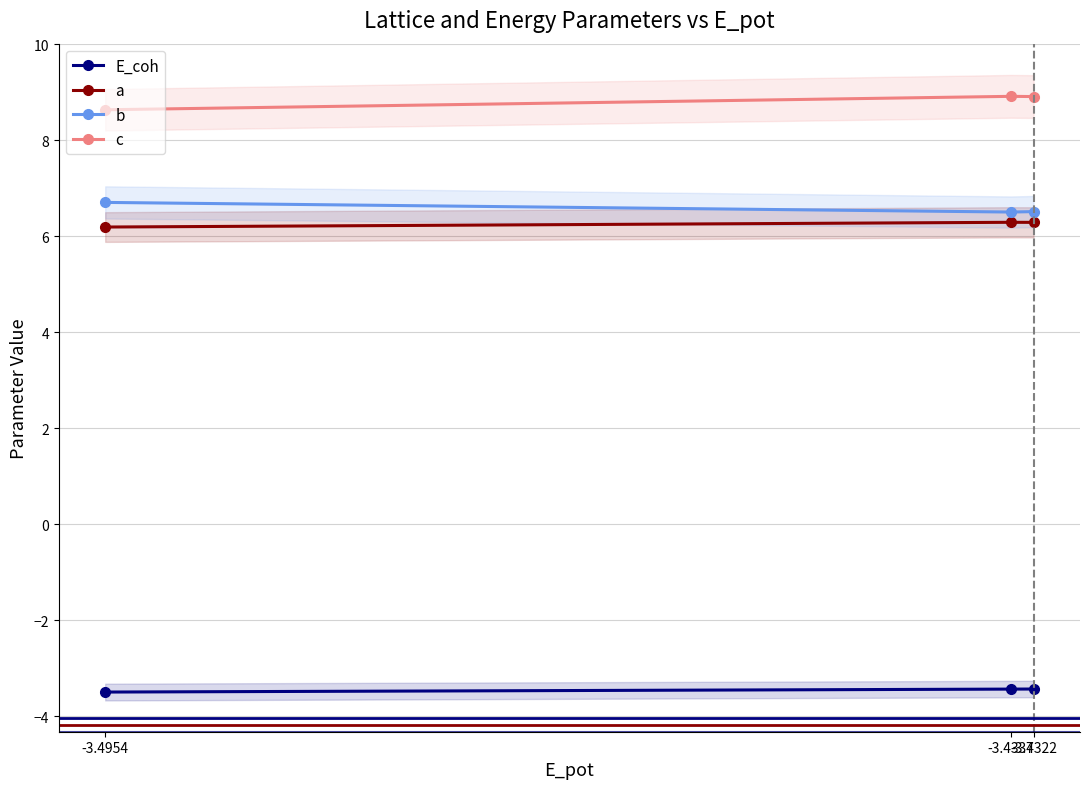

At which category does the chart reach its peak across all series?

-3.4337